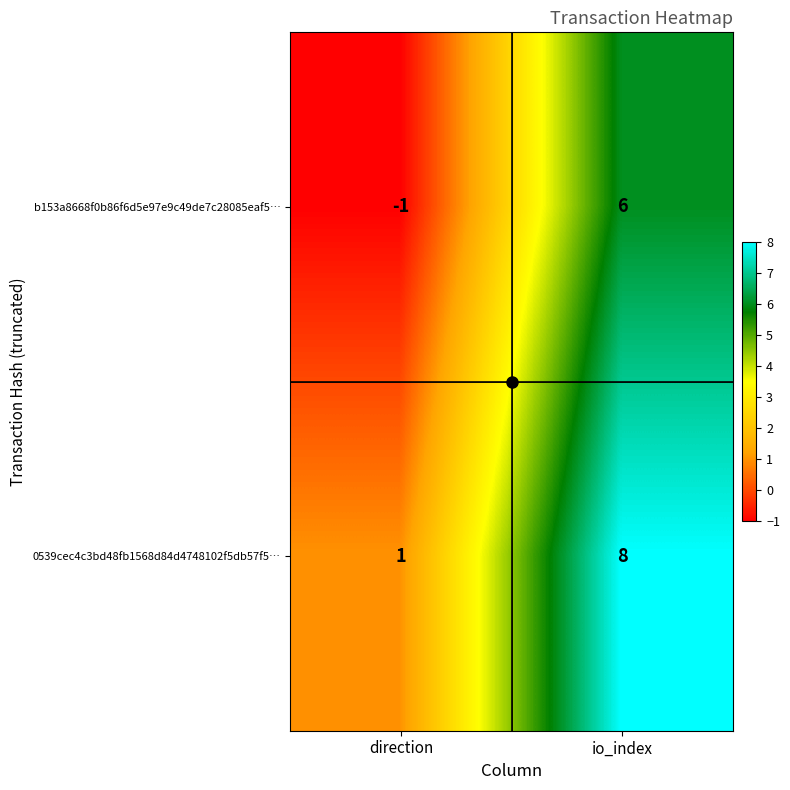

What value does the b153a8668f0b86f6d5e97e9c49de7c28085eaf5… series have at io_index?

6